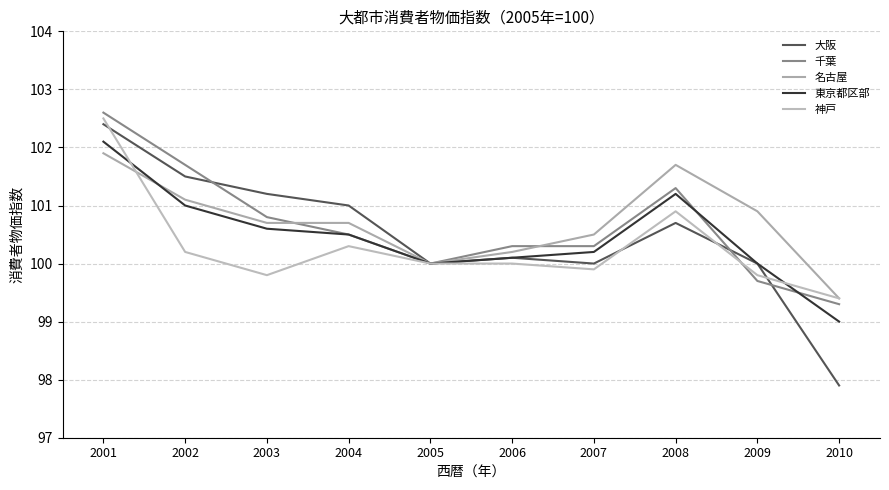

Reading left to right, list all the values displayed in this chart.

大阪: 2001=102.4	2002=101.5	2003=101.2	2004=101.0	2005=100.0	2006=100.1	2007=100.0	2008=100.7	2009=100.0	2010=97.9
千葉: 2001=102.6	2002=101.7	2003=100.8	2004=100.5	2005=100.0	2006=100.3	2007=100.3	2008=101.3	2009=99.7	2010=99.3
名古屋: 2001=101.9	2002=101.1	2003=100.7	2004=100.7	2005=100.0	2006=100.2	2007=100.5	2008=101.7	2009=100.9	2010=99.4
東京都区部: 2001=102.1	2002=101.0	2003=100.6	2004=100.5	2005=100.0	2006=100.1	2007=100.2	2008=101.2	2009=100.0	2010=99.0
神戸: 2001=102.5	2002=100.2	2003=99.8	2004=100.3	2005=100.0	2006=100.0	2007=99.9	2008=100.9	2009=99.8	2010=99.4